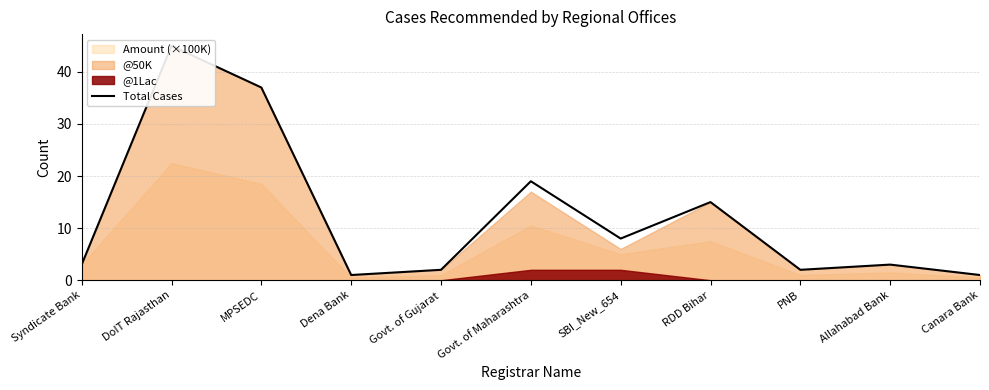

What is the ratio of the value at Govt. of Gujarat to the value at Dena Bank?

2.0